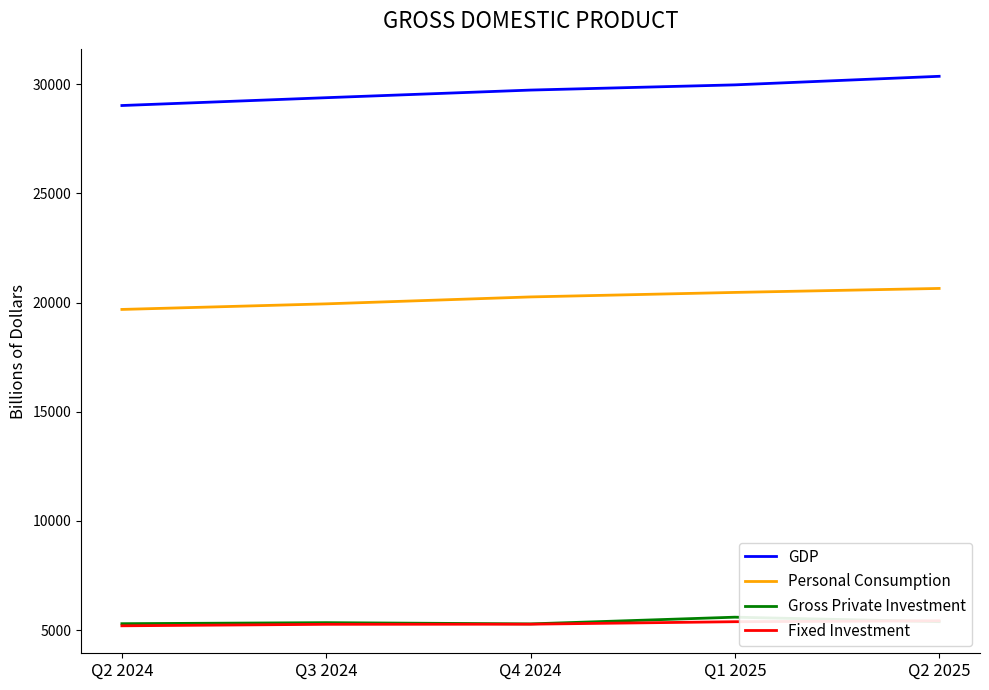

How many distinct data groups are displayed?

4